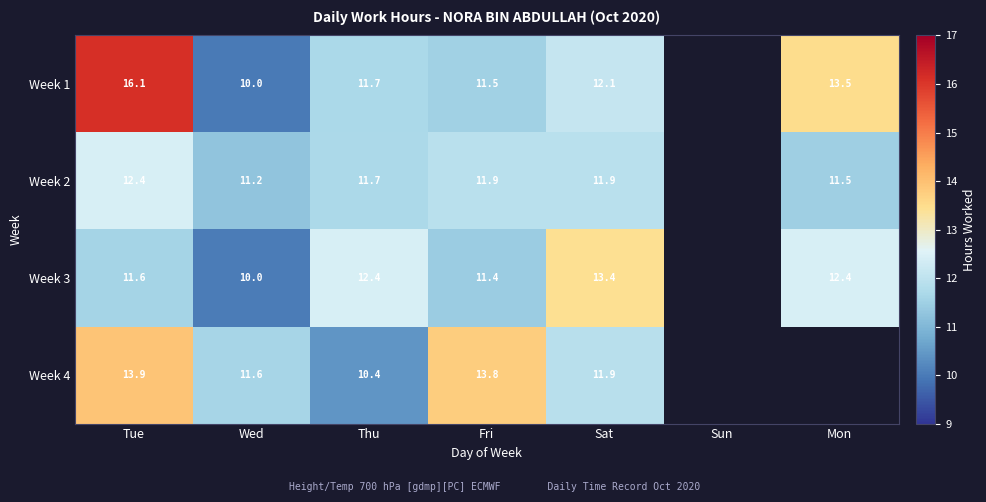

What is the spread (max minus min) of values at Fri?

2.4